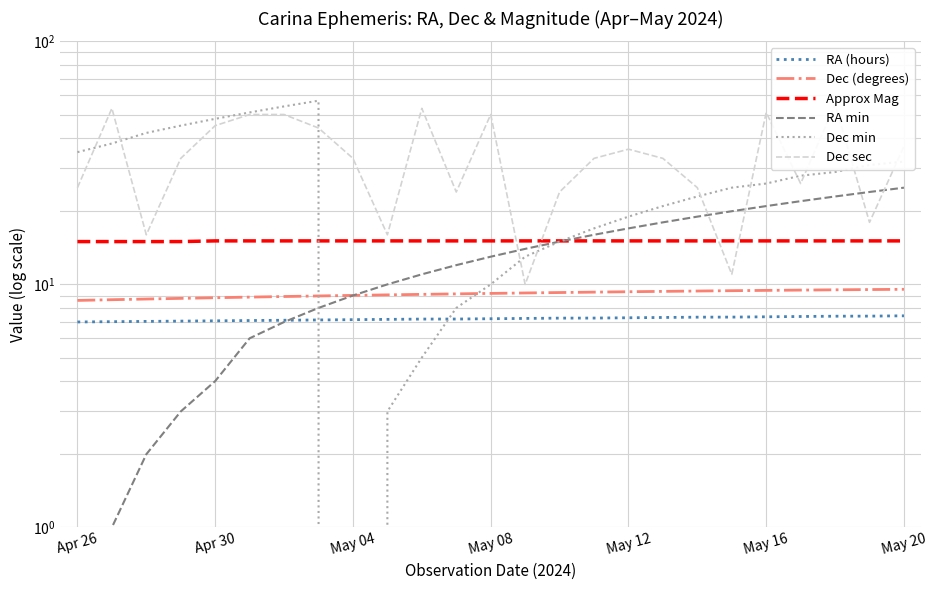

Reading right to left, list all the values displayed in this chart.

RA (hours): 7.4	7.4	7.4	7.4	7.4	7.3	7.3	7.3	7.3	7.3	7.3	7.2	7.2	7.2	7.2	7.2	7.2	7.1	7.1	7.1	7.1	7.1	7.0	7.0	7.0
Dec (degrees): 9.5	9.5	9.5	9.5	9.4	9.4	9.4	9.4	9.3	9.3	9.3	9.2	9.2	9.1	9.1	9.1	9.0	9.0	8.9	8.9	8.8	8.8	8.7	8.6	8.6
Approx Mag: 15.1	15.1	15.1	15.1	15.1	15.1	15.1	15.1	15.1	15.1	15.1	15.1	15.1	15.1	15.1	15.1	15.1	15.1	15.1	15.1	15.1	15.0	15.0	15.0	15.0
RA min: 25.0	24.0	23.0	22.0	21.0	20.0	19.0	18.0	17.0	16.0	15.0	14.0	13.0	12.0	11.0	10.0	9.0	8.0	7.0	6.0	4.0	3.0	2.0	1.0	0.0
Dec min: 32.0	31.0	29.0	28.0	26.0	25.0	23.0	21.0	19.0	17.0	15.0	13.0	10.0	8.0	5.0	3.0	0.0	57.0	54.0	51.0	48.0	45.0	42.0	38.0	35.0
Dec sec: 37.0	18.0	55.0	26.0	51.0	11.0	25.0	33.0	36.0	33.0	24.0	10.0	50.0	24.0	53.0	16.0	33.0	44.0	50.0	50.0	45.0	33.0	16.0	53.0	25.0